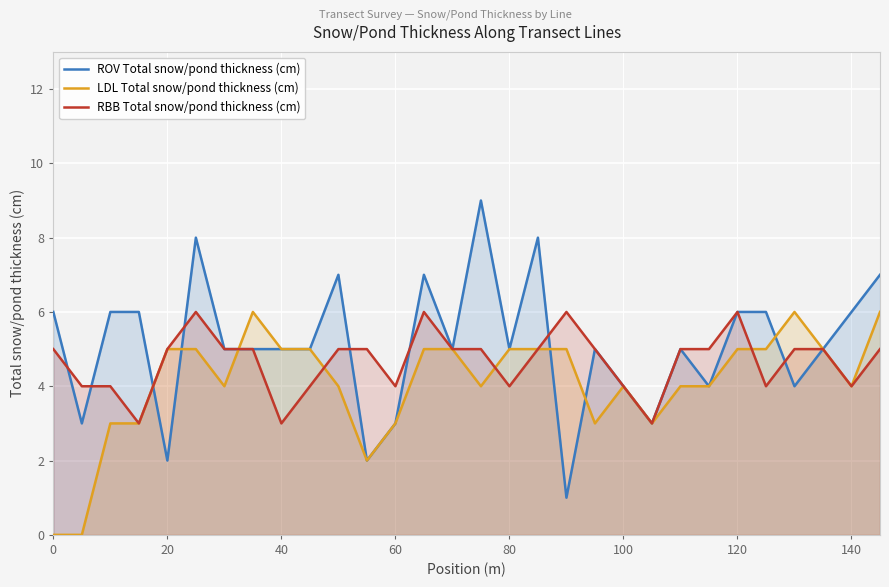

What is the total value across all series at 20?

12